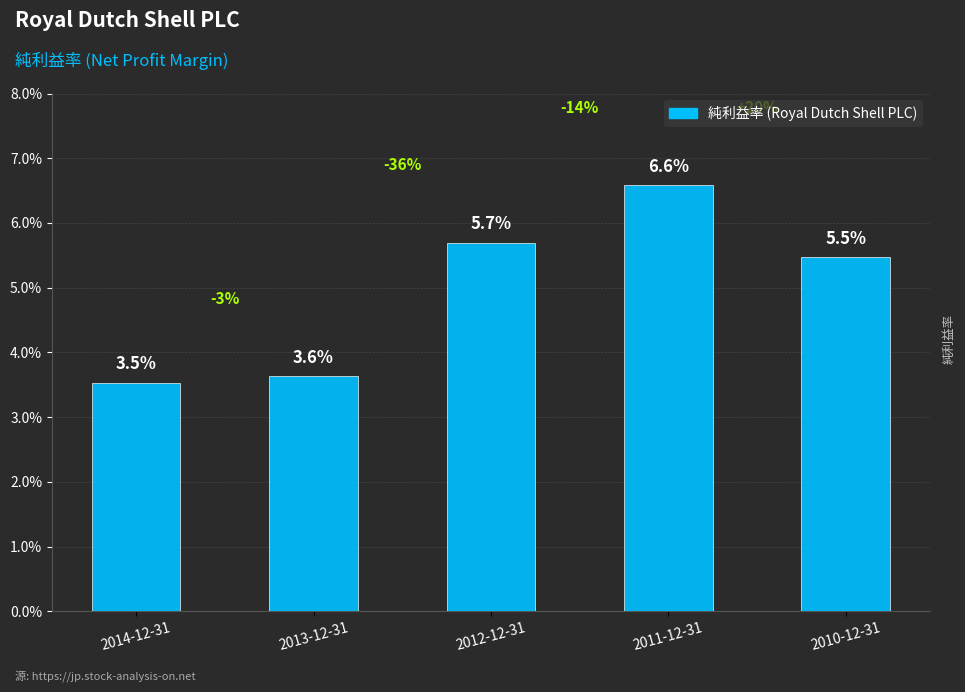

What is the label of the 1st bar from the right?

2010-12-31